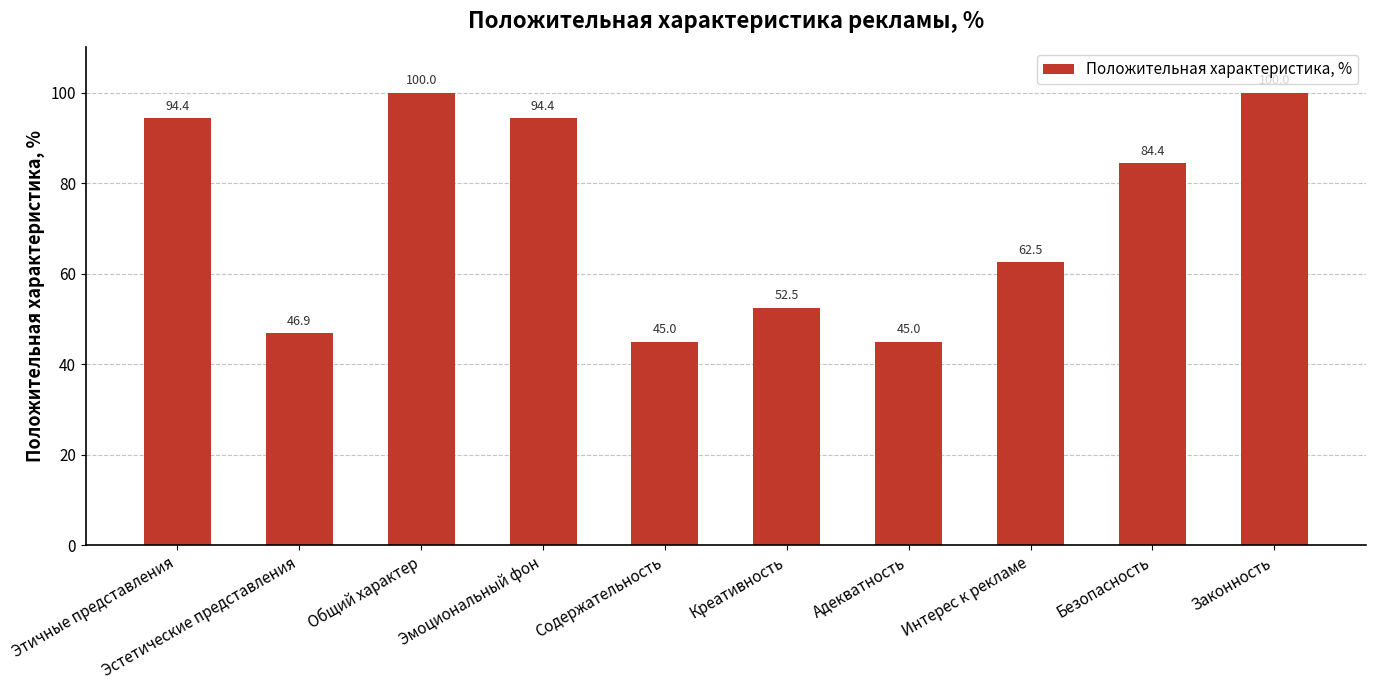

What is the greatest value displayed?

100.0